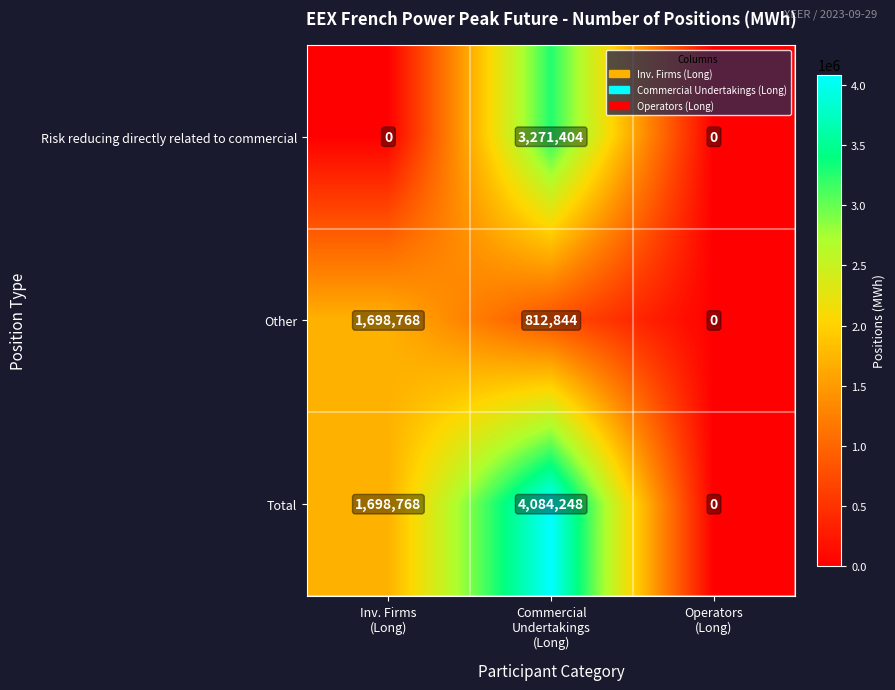

How many values in the Other series are below 812844?

1